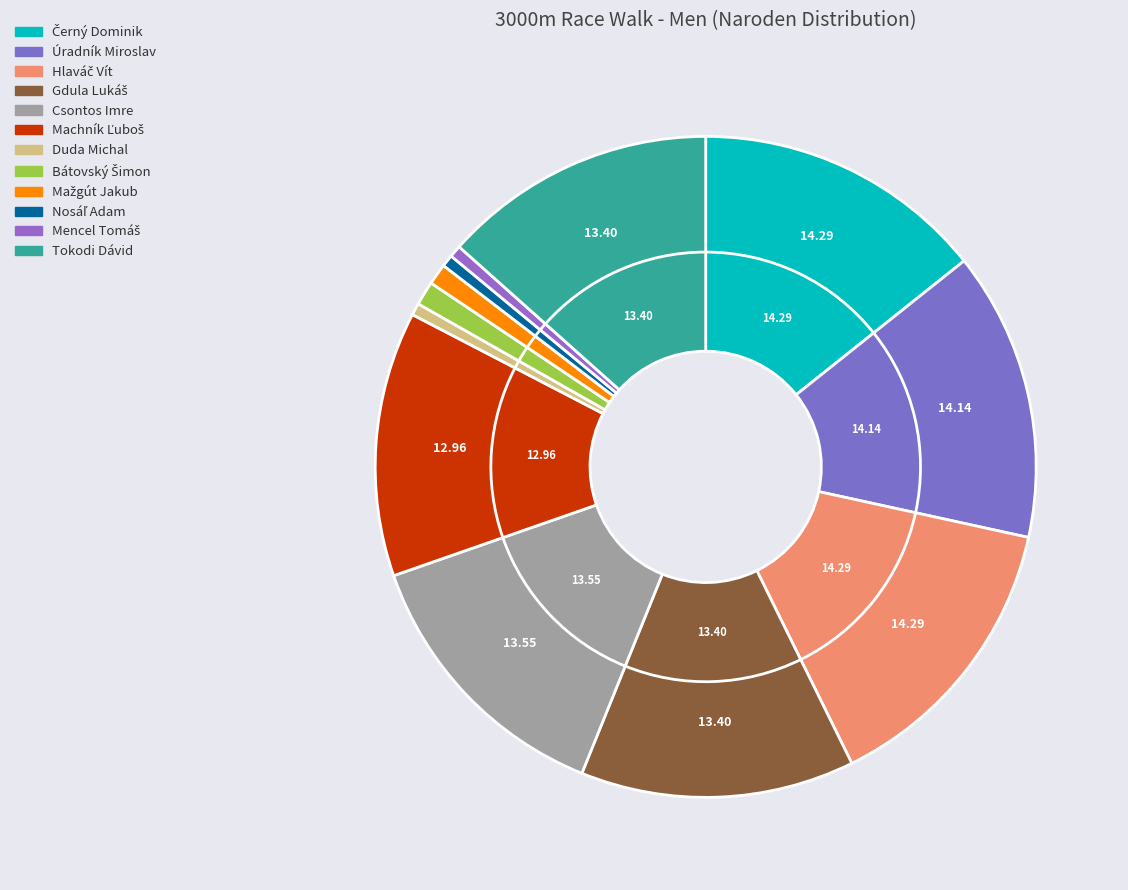

How many segments does this pie chart have?

12